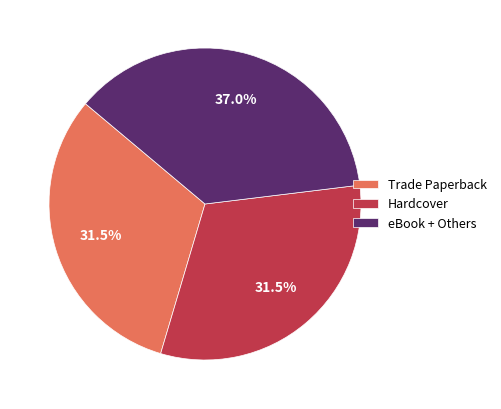

What is the largest slice in the pie chart?

eBook + Others